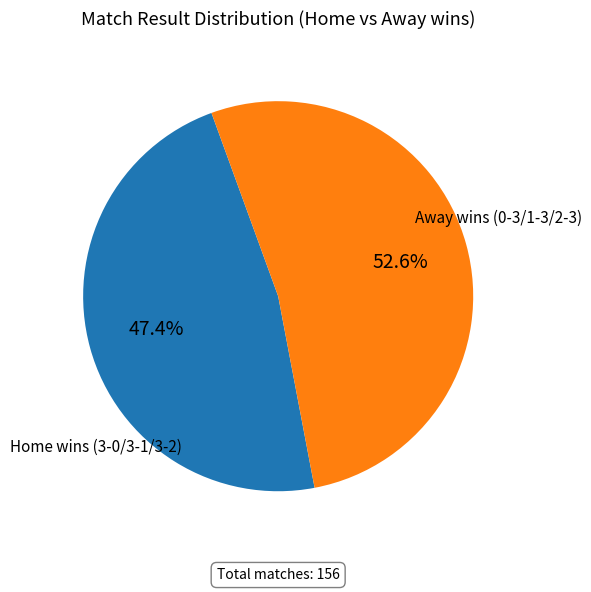

Does any single category account for the majority?

Yes